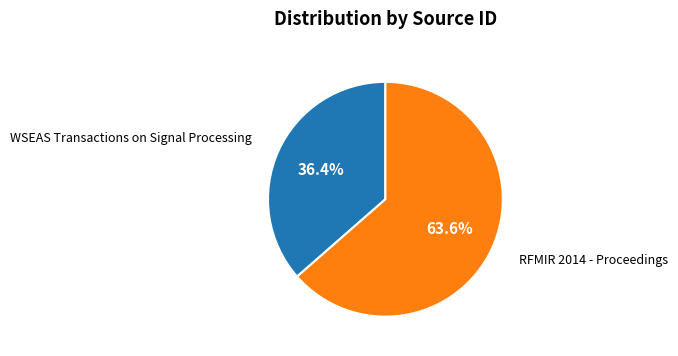

What is the total percentage of WSEAS Transactions on Signal Processing and RFMIR 2014 - Proceedings?

100.0%